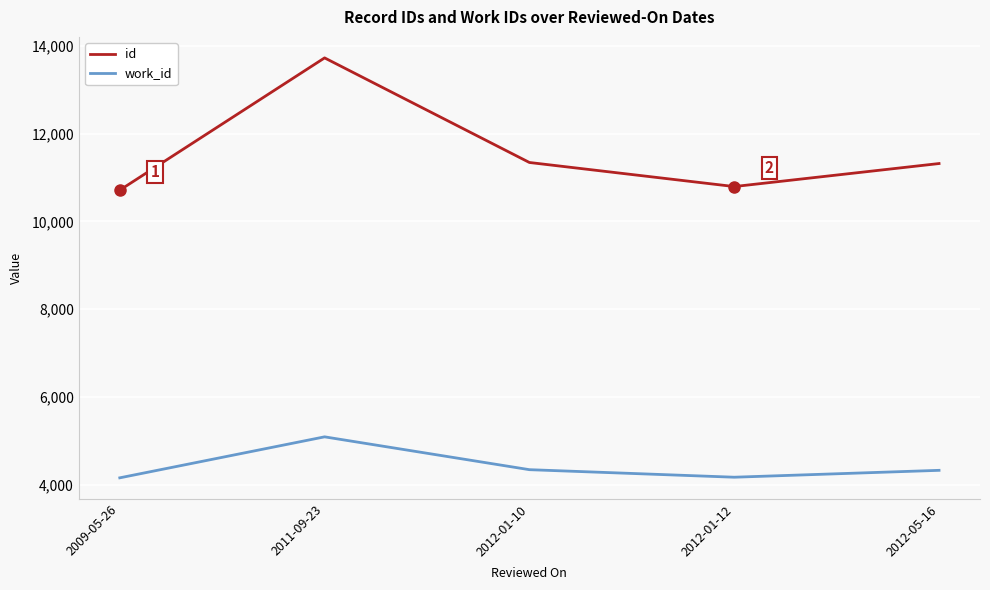

Which series has the largest total across all categories?

id